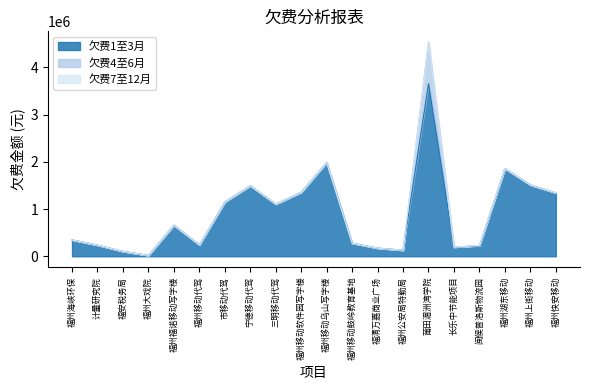

At which category is the sum across all series the highest?

莆田湄洲湾学院